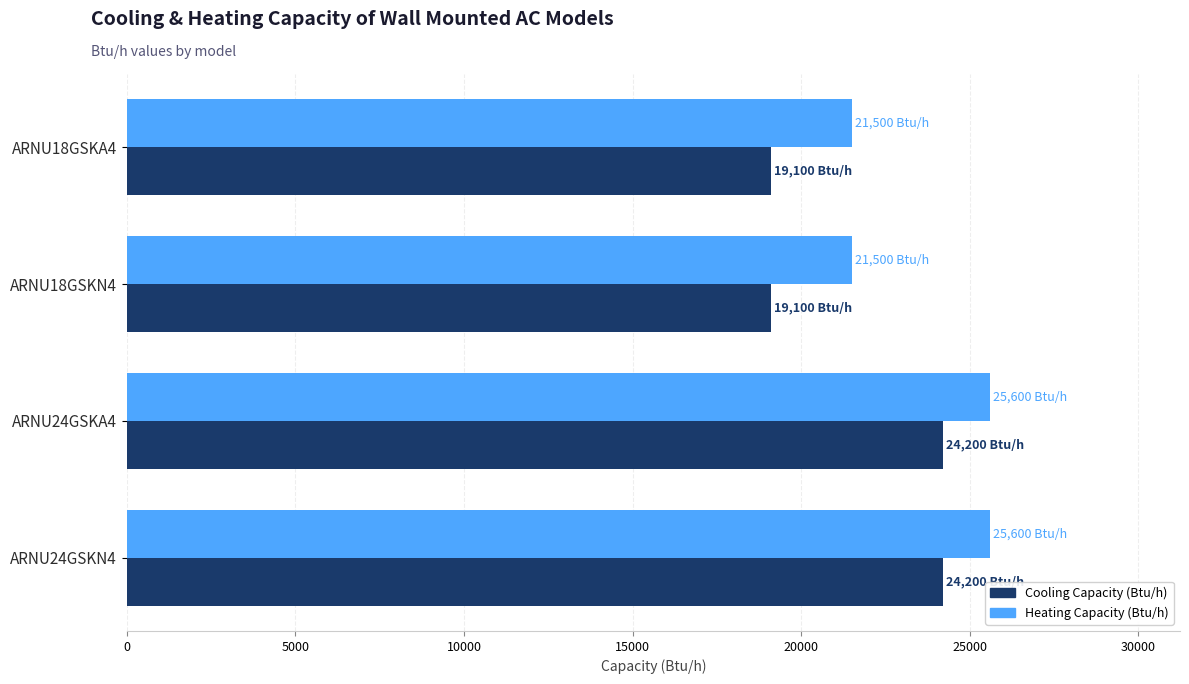

At how many categories does at least one series exceed 19926?

4